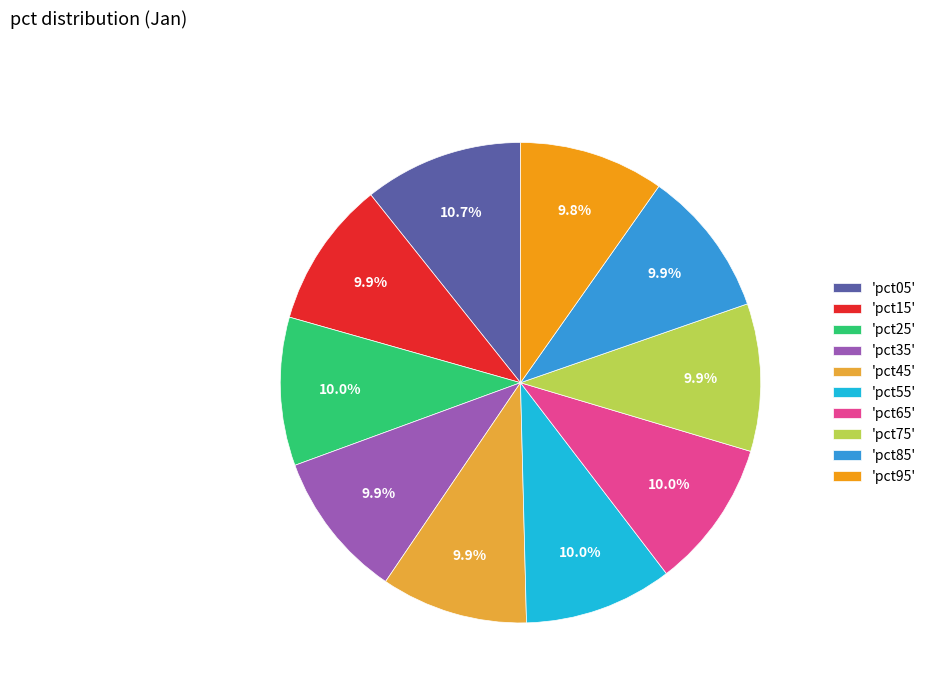

Does any single category account for the majority?

No